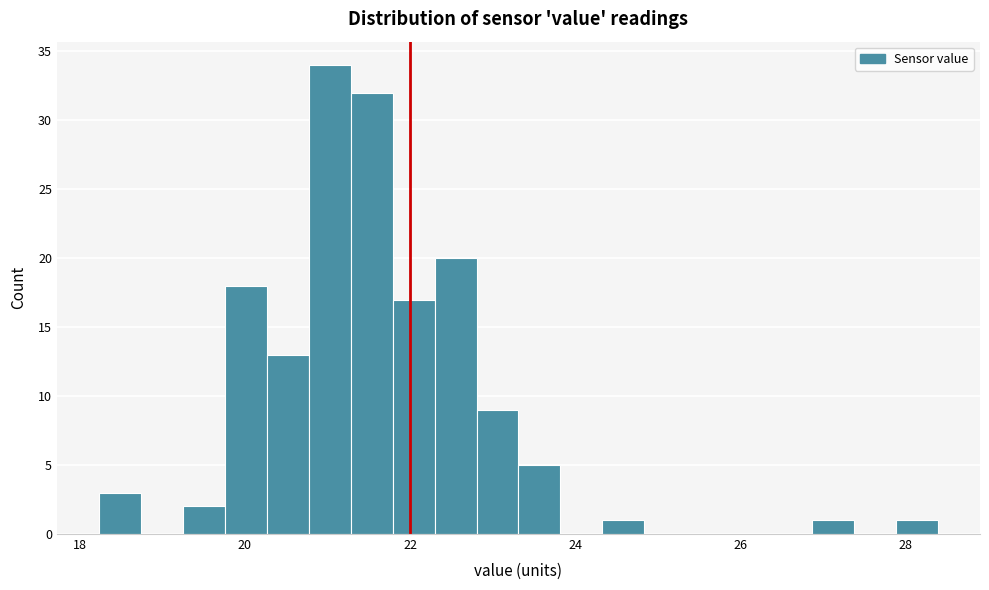

Read against the x-axis, roughly where is the centre of the tallest bar?

21.0